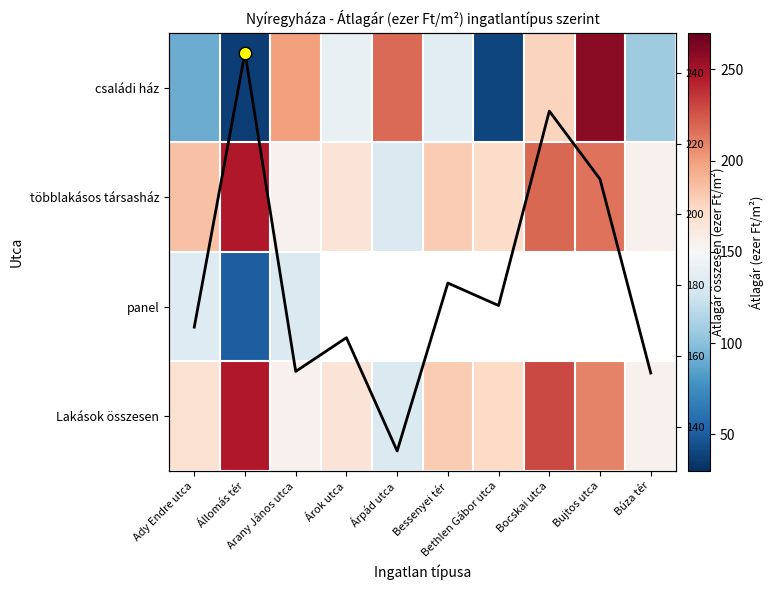

Between Árok utca and Árpád utca, which is larger?

Árpád utca